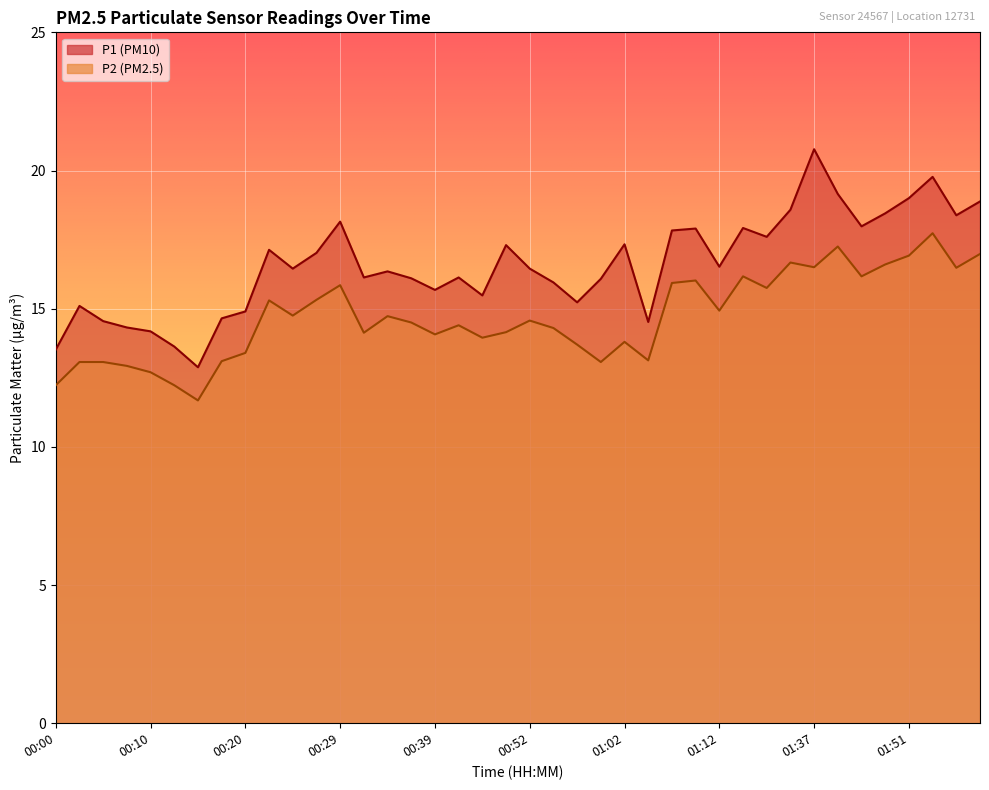

At which category is the sum across all series the highest?

01:57